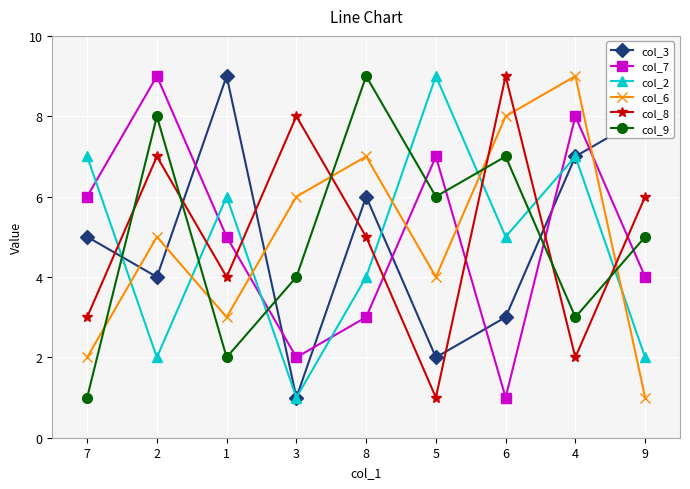

At which category is the sum across all series the highest?

4